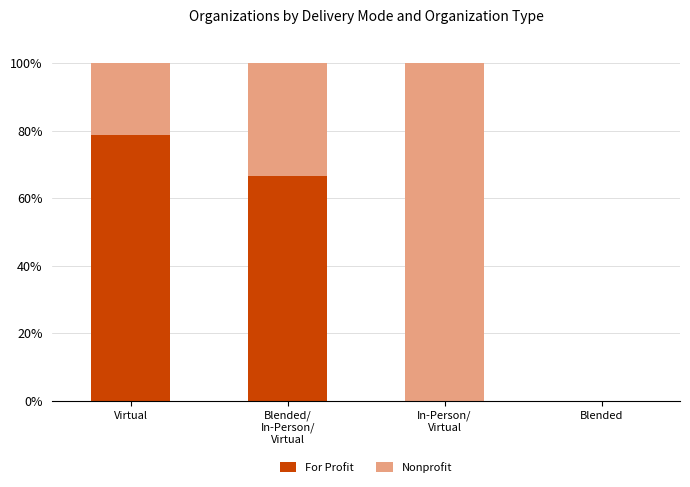

Does the chart contain stacked bars?

Yes